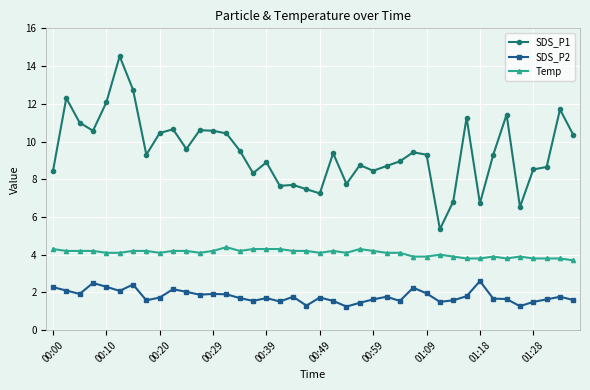

True or false: SDS_P1 has more than 0 points higher than both neighbors.

True